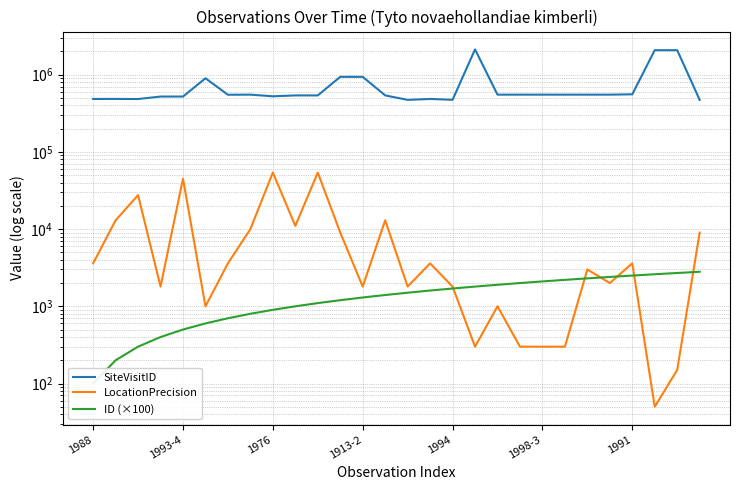

Is the value of SiteVisitID at 10 greater than the value of ID (×100) at 23?

Yes